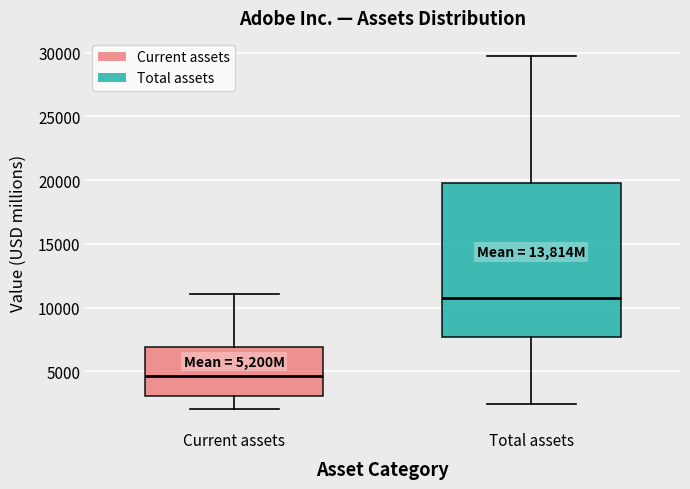

Reading left to right, transcribe this box plot: for each box, give where its median line is, the range the box spans, and where its two whiskers end, as read against the y-axis. The values are not printed on the chart, so give them approximately, as read against the axis.

Current assets: median 4500, box 3000 to 7000, whiskers 2000 to 11000
Total assets: median 11000, box 7500 to 20000, whiskers 2500 to 30000